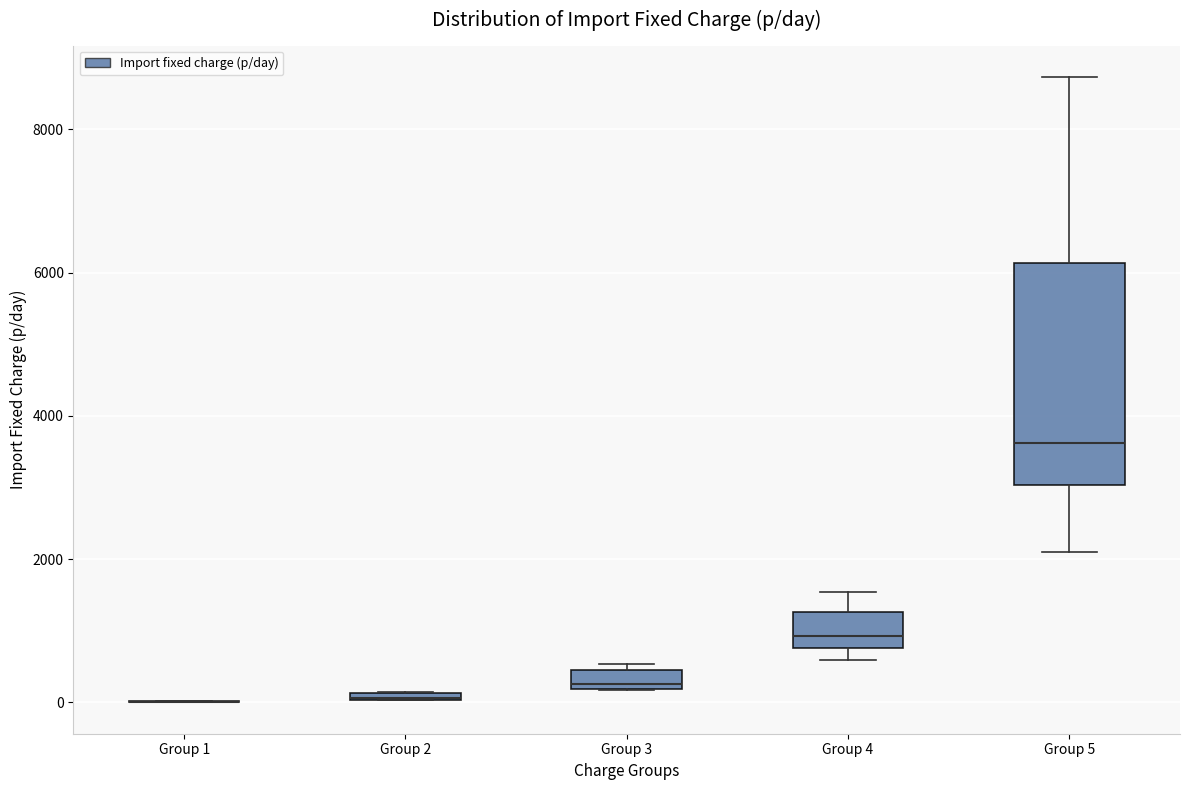

Where does the median line of the box for Group 5 sit on the y-axis? The values are not printed on the chart, so give them approximately, as read against the axis.

3600